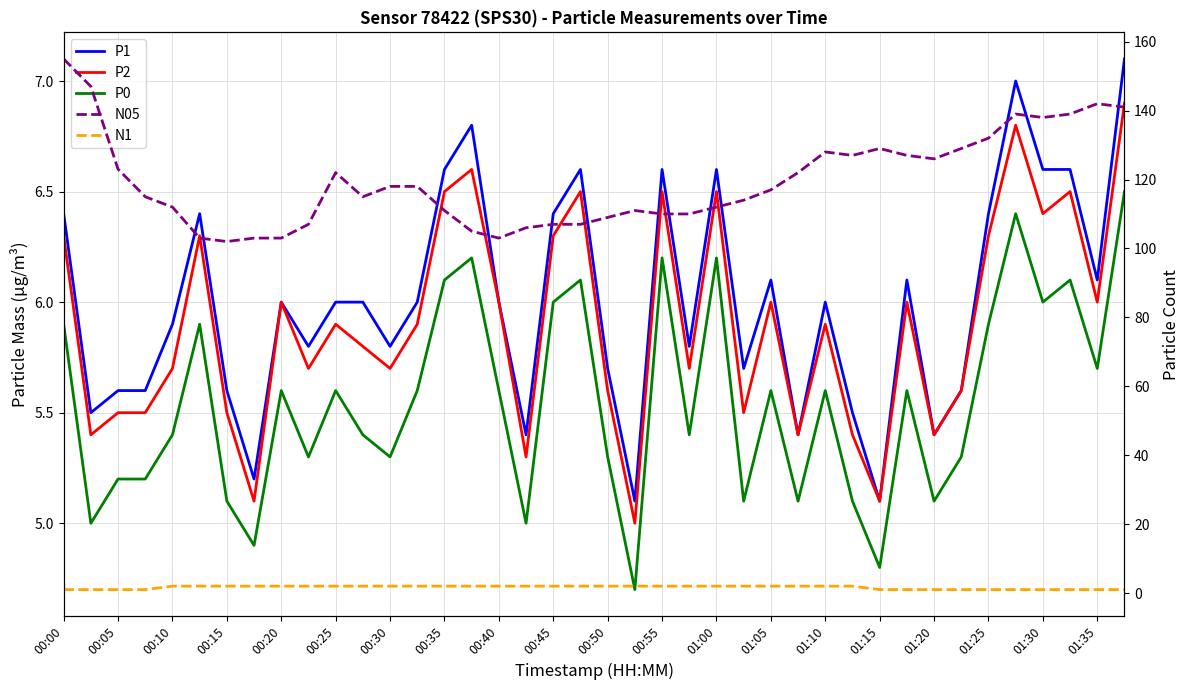

At which category is the sum across all series the highest?

00:00